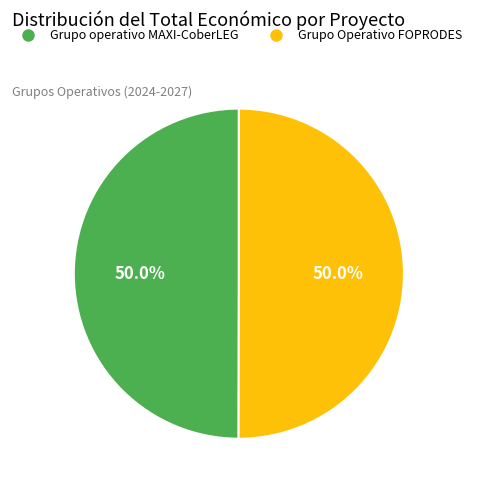

To the nearest percent, what percentage of the pie is Grupo operativo MAXI-CoberLEG?

50%